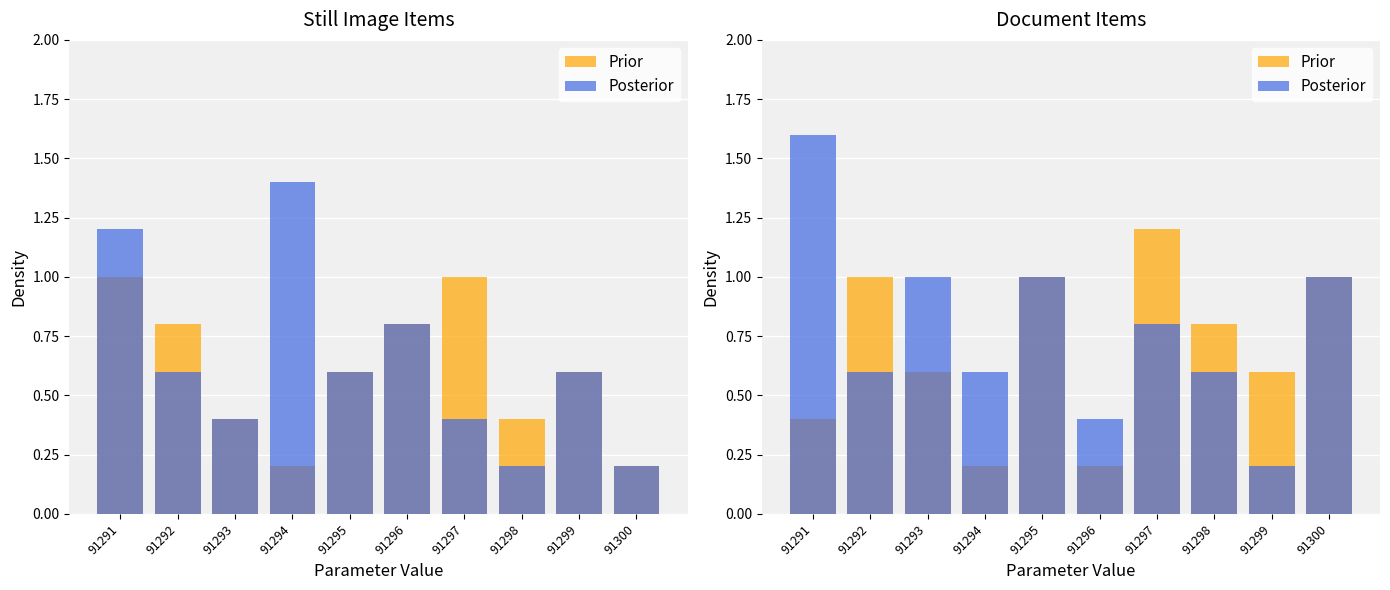

What is the difference between the maximum and minimum values in the Prior series?

1.0